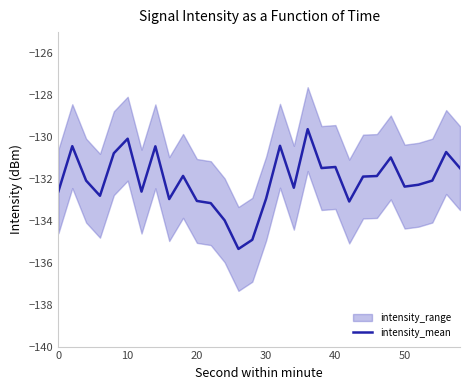

True or false: the data has more than 0 interior local peaks.

True